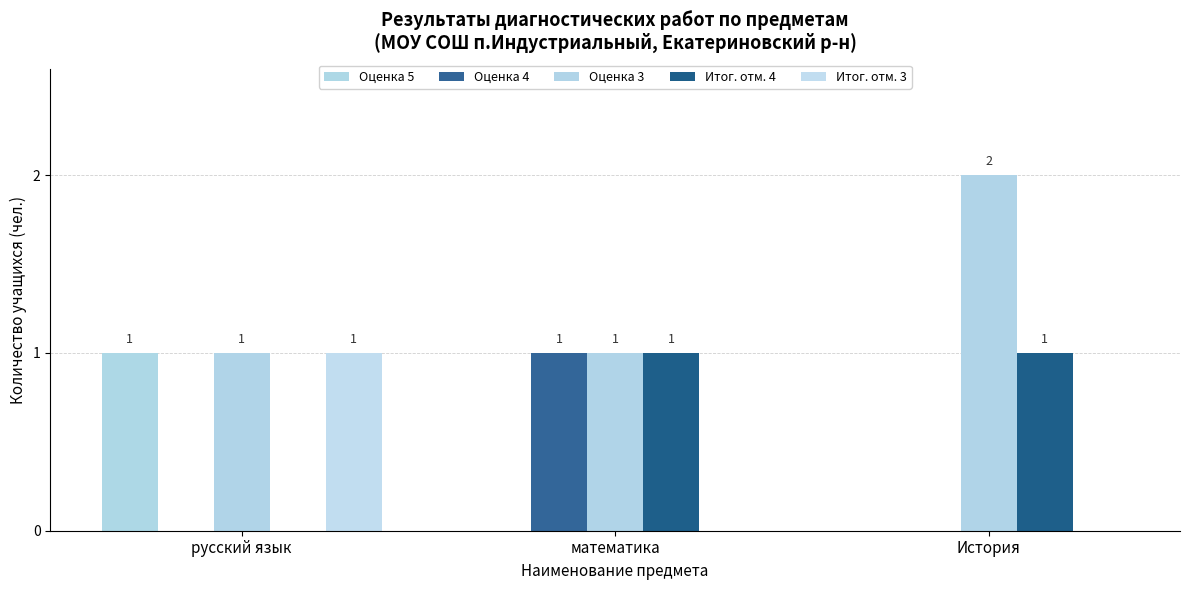

What is the total value across all series at История?

3